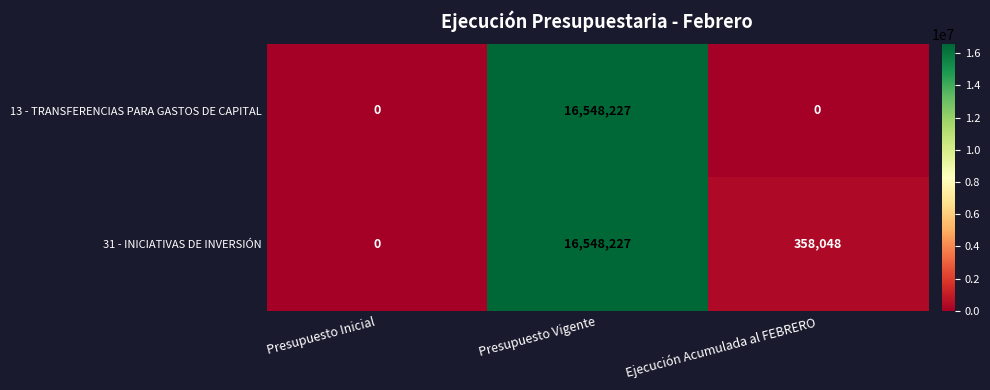

At which label does 31 - INICIATIVAS DE INVERSIÓN reach its peak?

Presupuesto Vigente